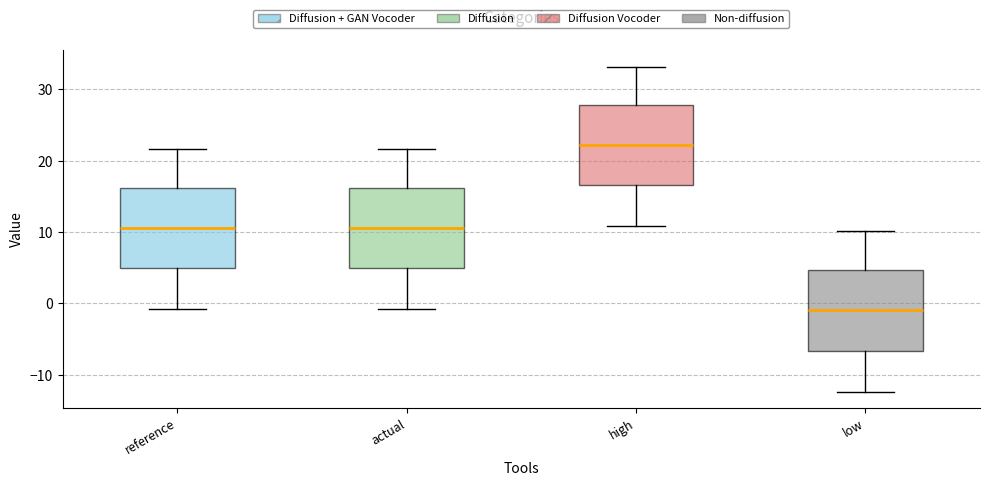

Reading left to right, read every box against the y-axis: the position of its median line, the range the box covers, and the ends of its whiskers. The values are not printed on the chart, so give them approximately, as read against the axis.

reference: median 11, box 5 to 16, whiskers -1 to 22
actual: median 11, box 5 to 16, whiskers -1 to 22
high: median 22, box 17 to 28, whiskers 11 to 33
low: median -1, box -7 to 5, whiskers -12 to 10